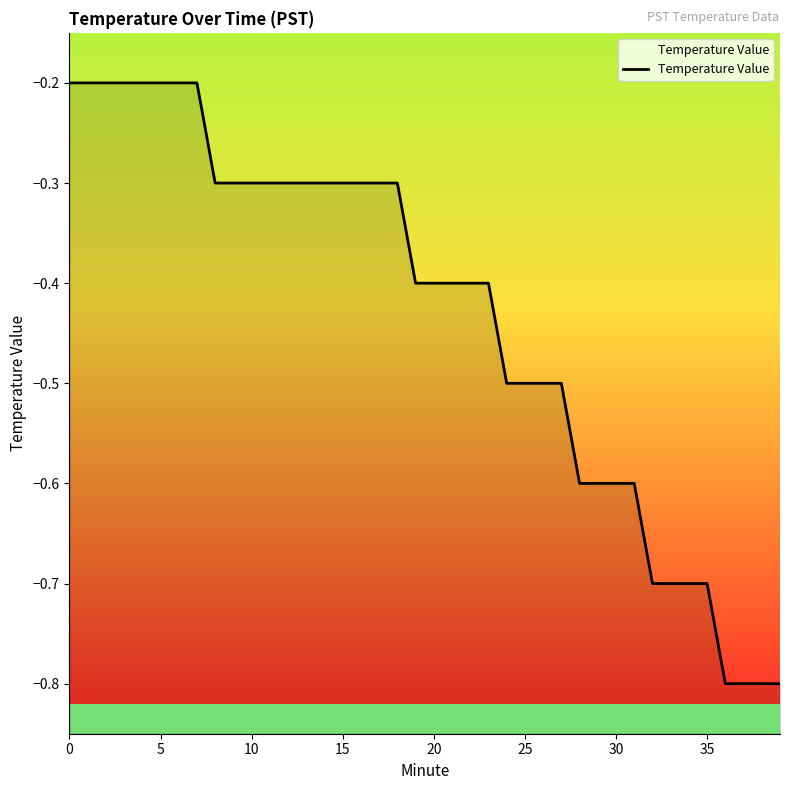

How many data points does each series have?

40